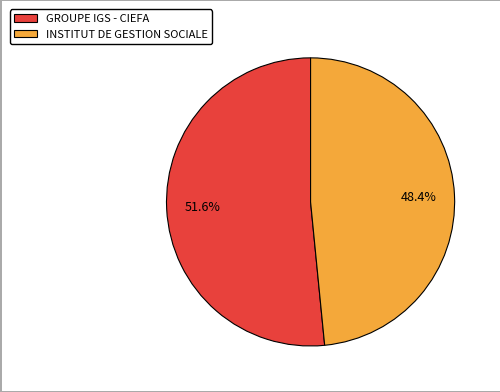

Between INSTITUT DE GESTION SOCIALE and GROUPE IGS - CIEFA, which is larger?

GROUPE IGS - CIEFA